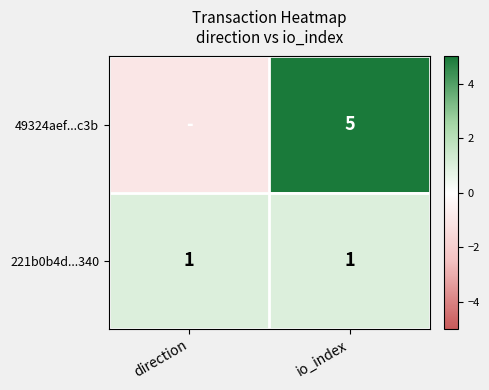

What is the total value across all series at io_index?

6